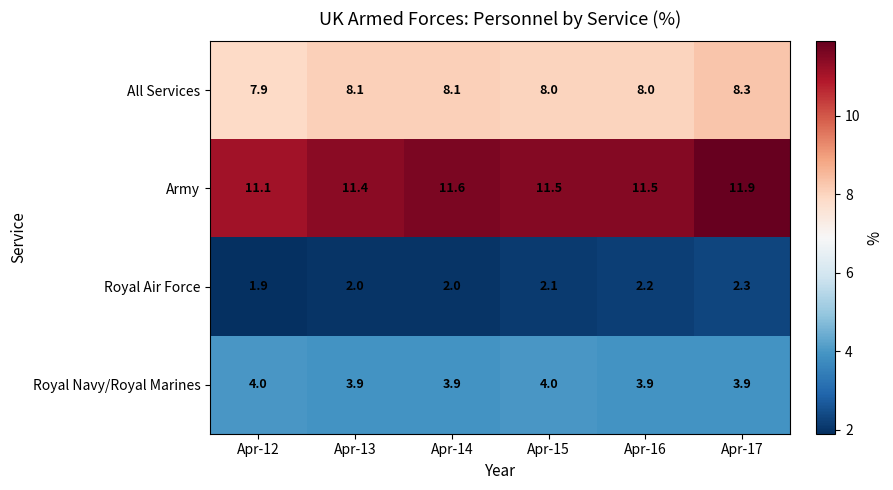

What is the total value across all series at Apr-14?

25.6